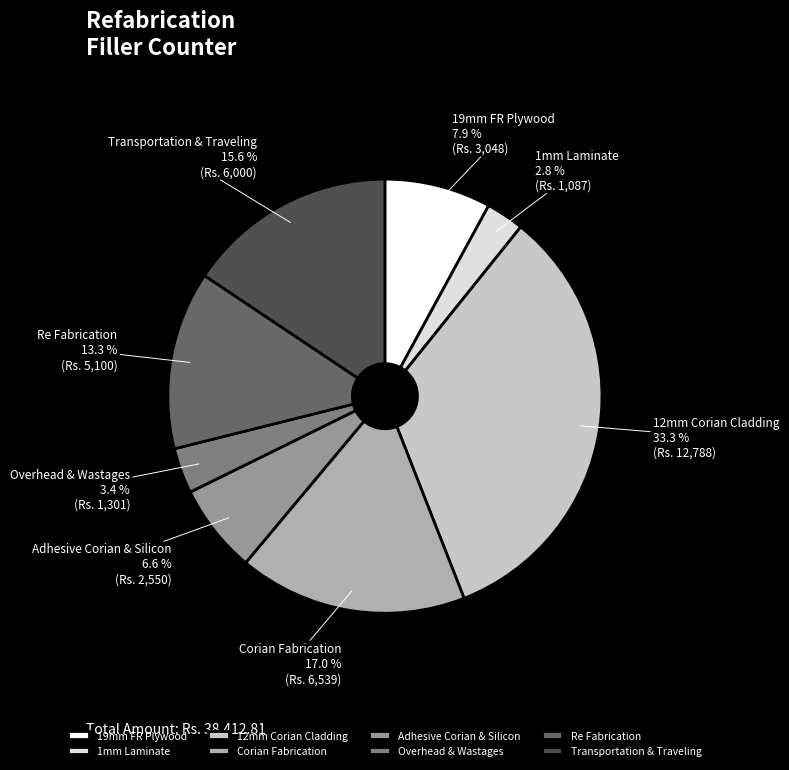

How many segments does this pie chart have?

8